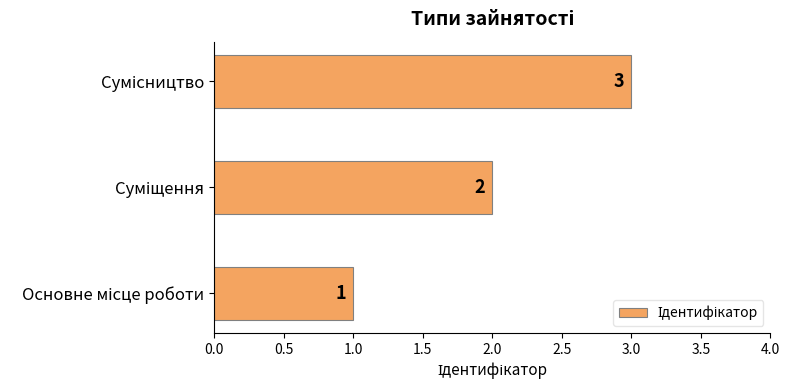

How many categories are shown in the chart?

3